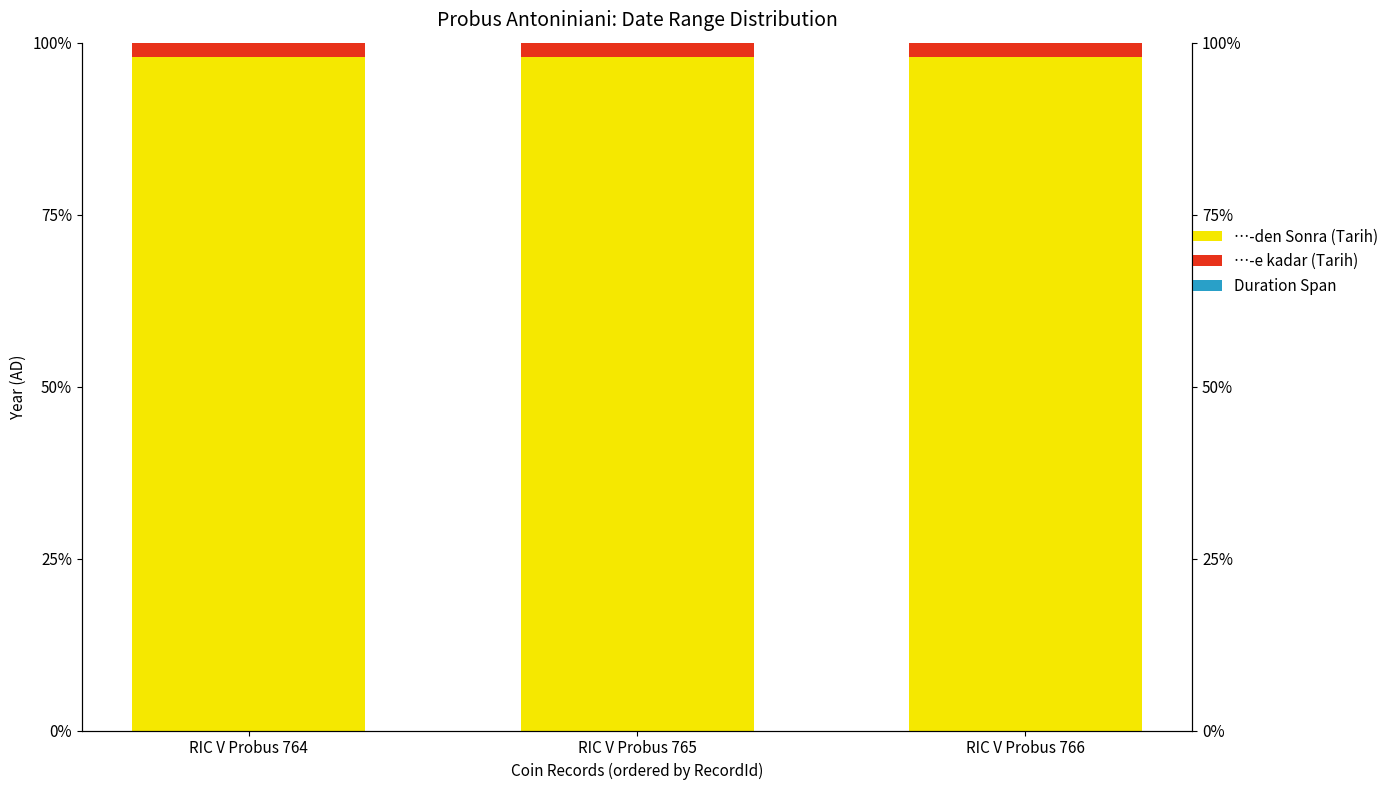

Rank the series at RIC V Probus 766 from lowest to highest value.

Duration Span, …-e kadar (Tarih), …-den Sonra (Tarih)